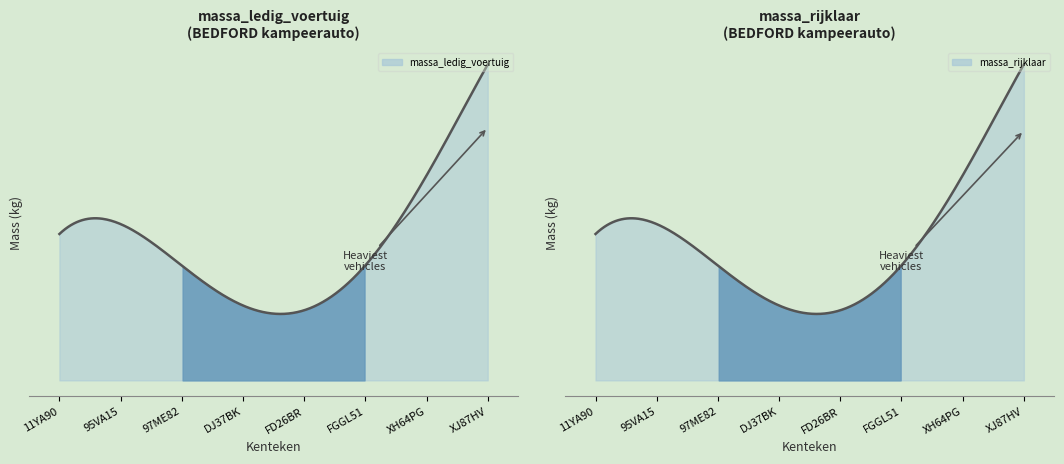

What is the value of the massa_rijklaar point at the 1st from the left?

1865